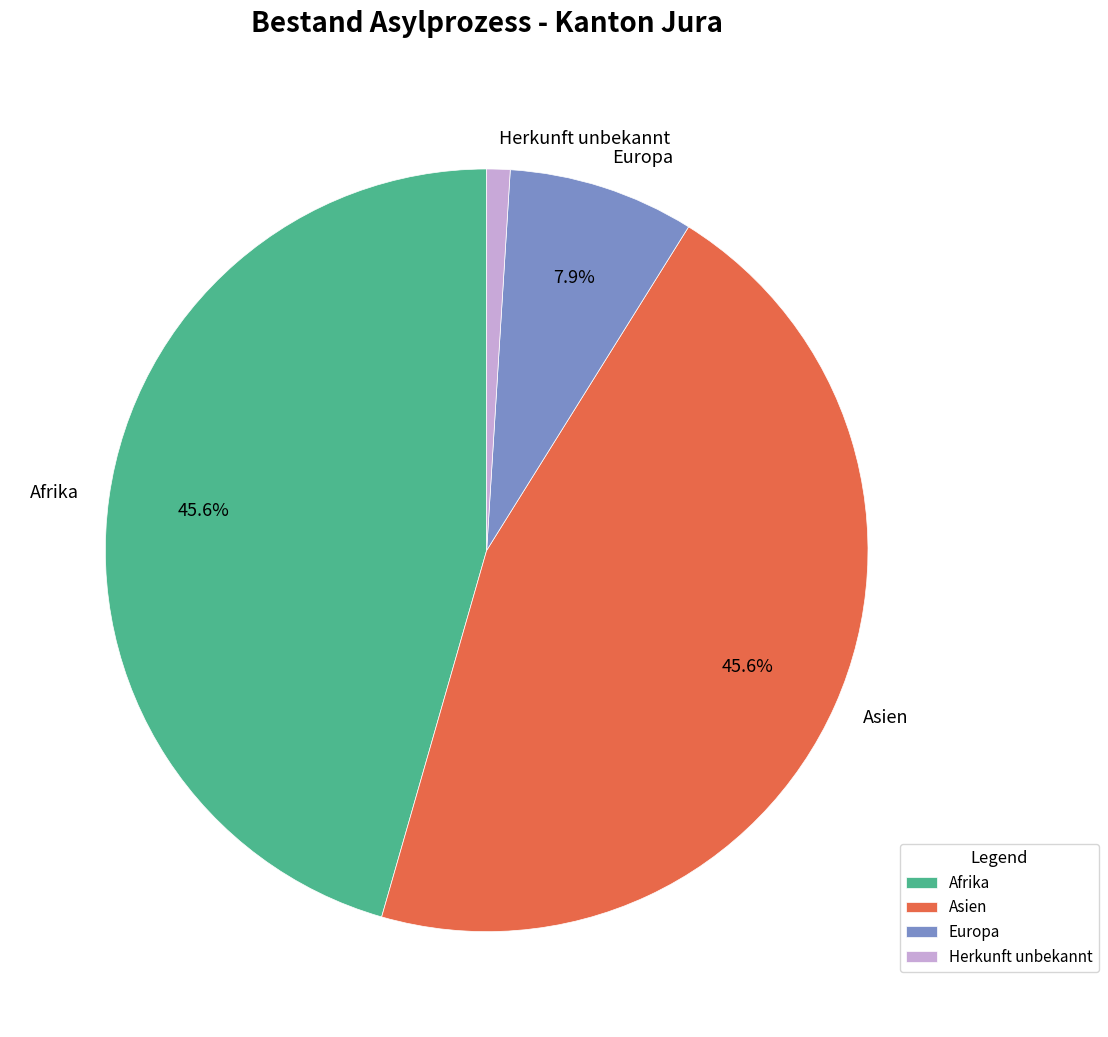

Does Europa account for over 50% of the chart?

No